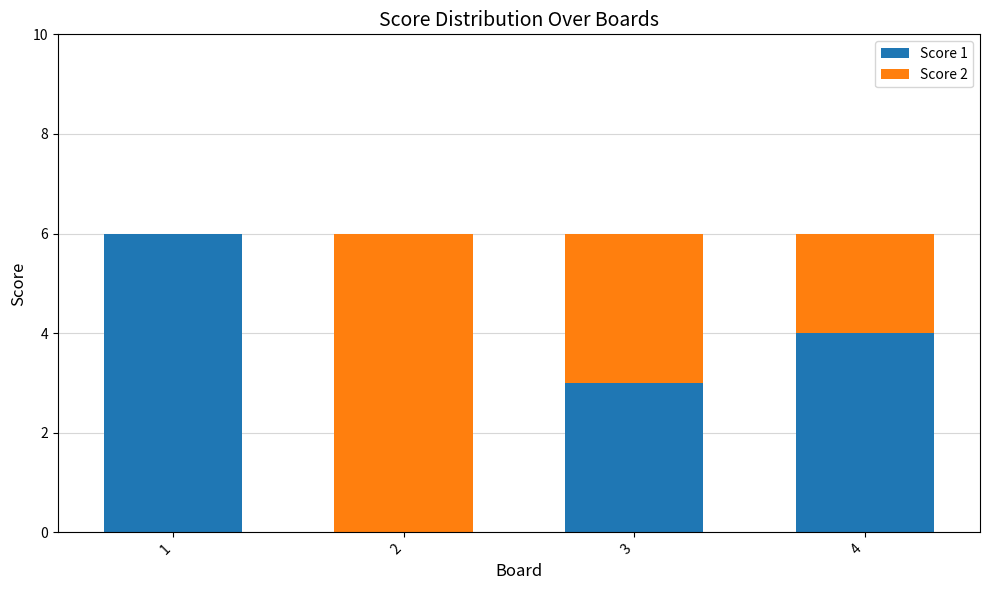

Reading left to right, transcribe the values for Score 1.

1=6	2=0	3=3	4=4